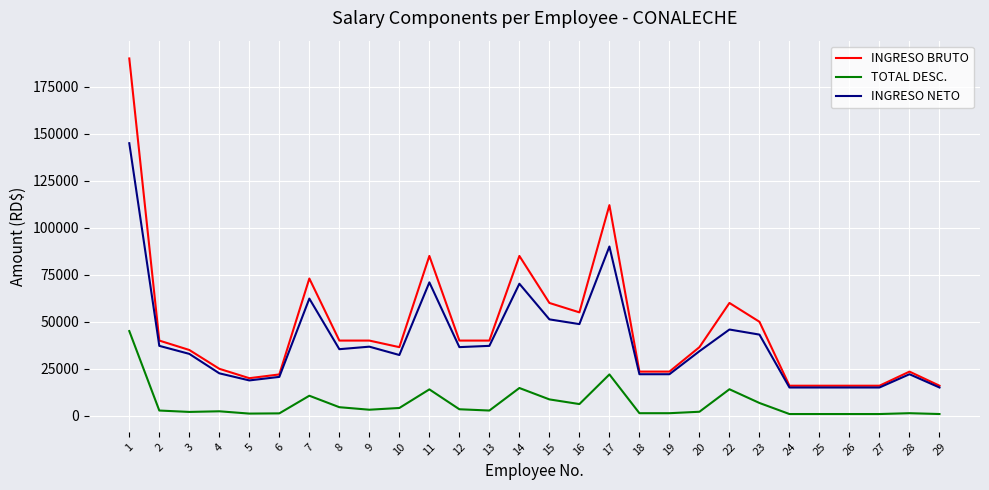

Where is the first local minimum for INGRESO NETO?

5